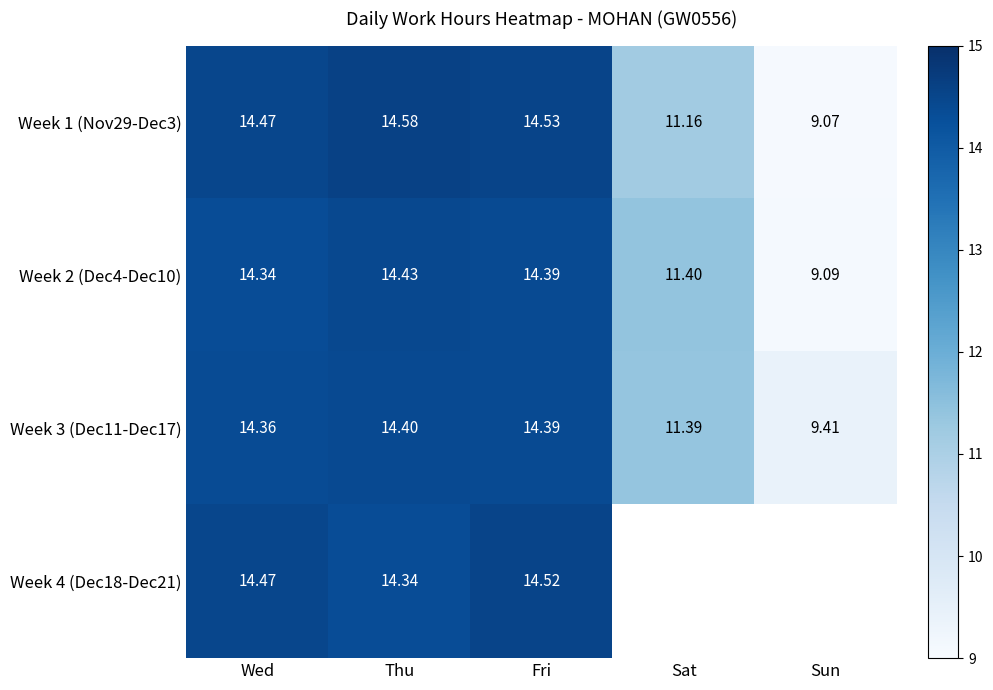

True or false: Week 4 (Dec18-Dec21) has a value of 14.5 at Fri.

True